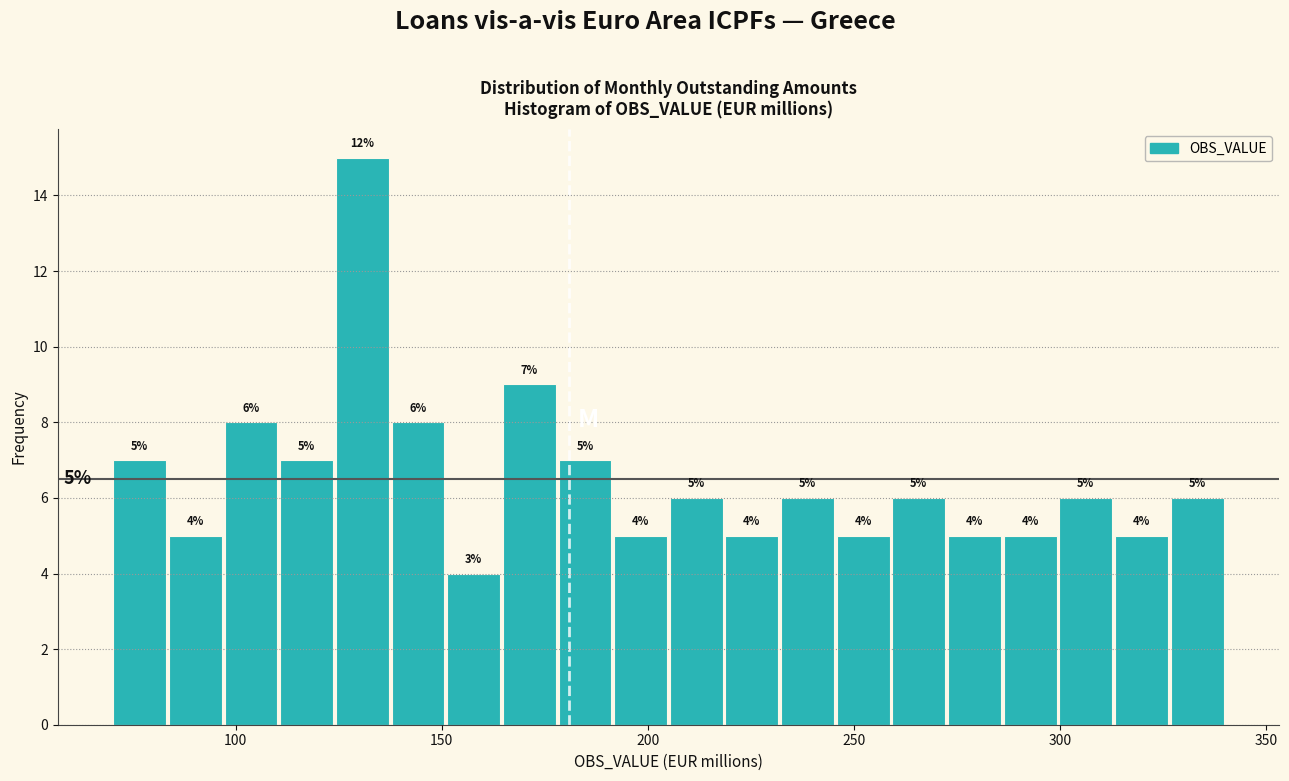

Read against the x-axis, roughly where is the centre of the tallest bar?

130